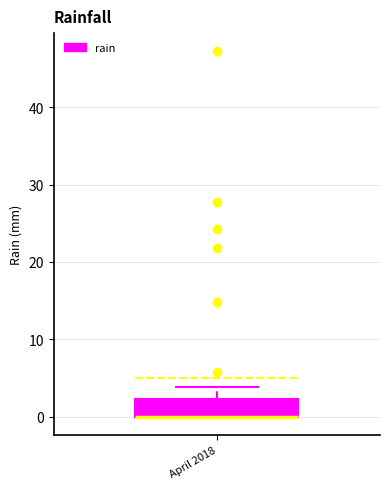

Where is the upper edge of the box for April 2018 on the y-axis? The values are not printed on the chart, so give them approximately, as read against the axis.

2